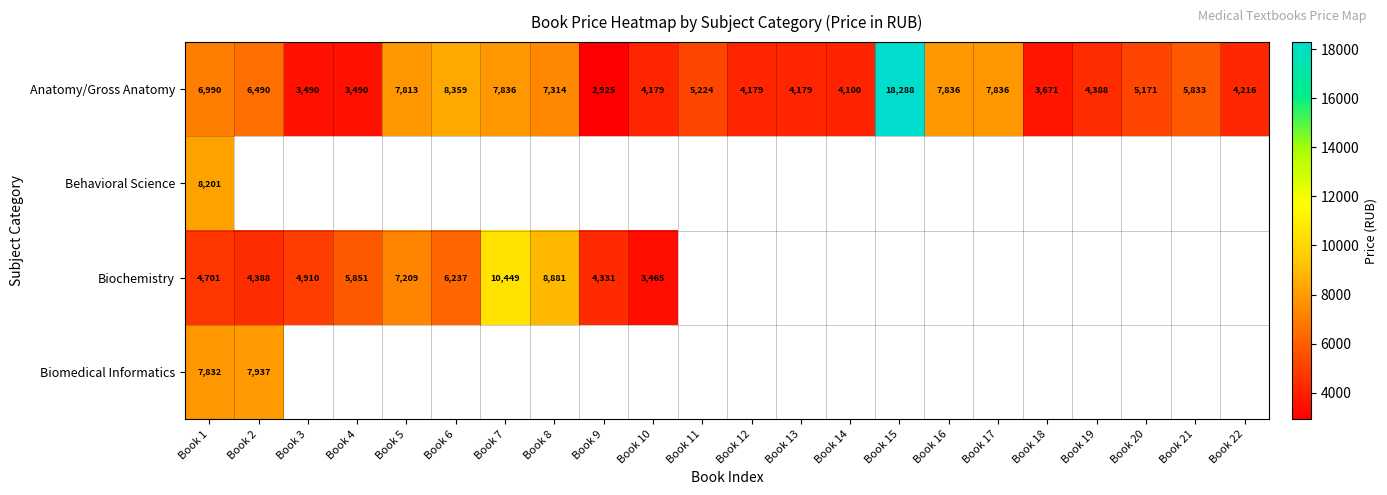

What is the minimum value shown in the chart?

2925.0